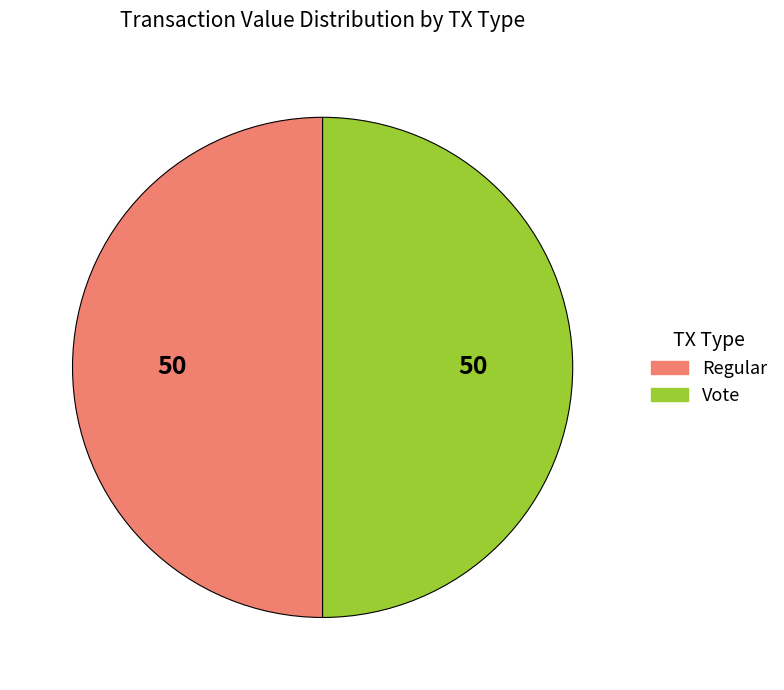

Combined, do Regular and Vote account for over 50%?

Yes